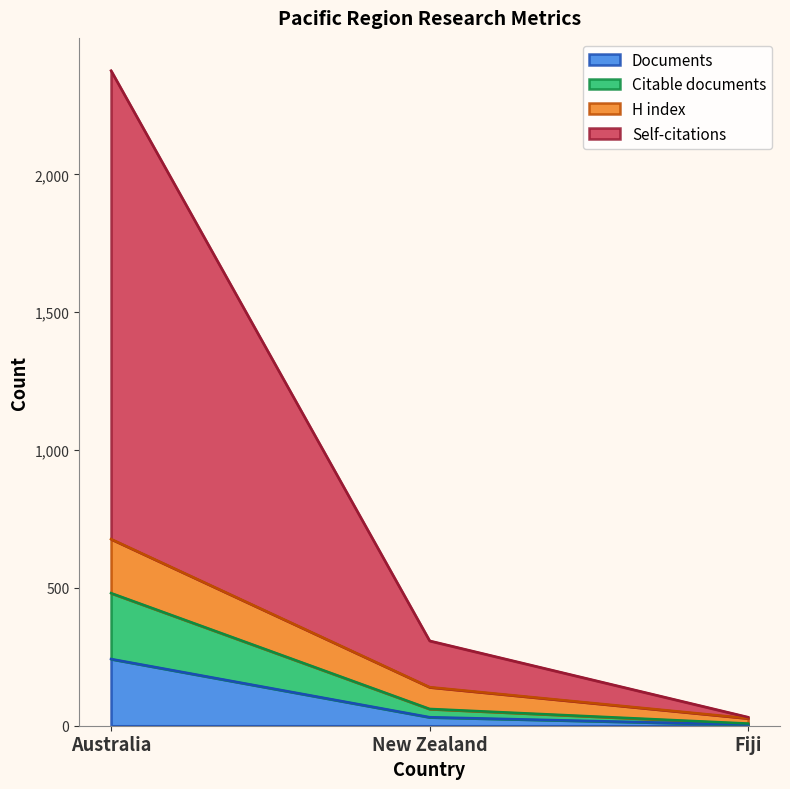

What are all the series names shown in the legend?

Documents, Citable documents, H index, Self-citations